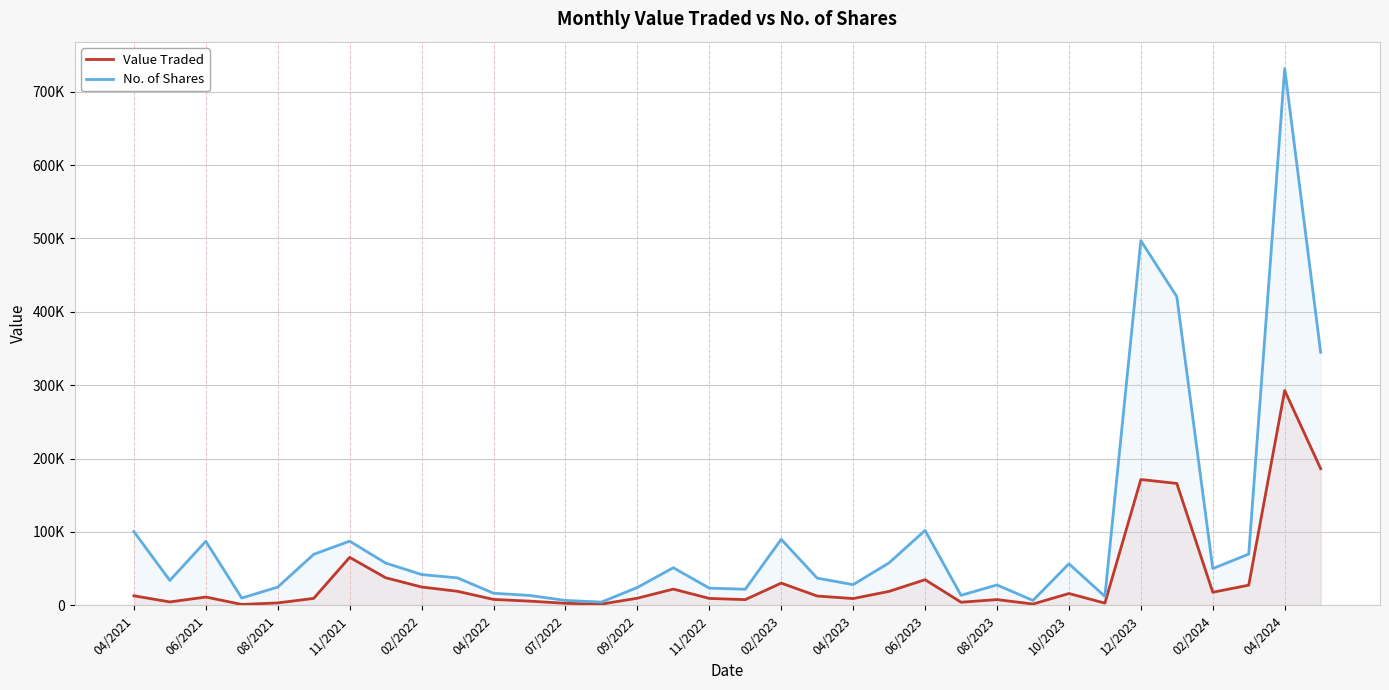

At how many categories does at least one series exceed 117974?

4